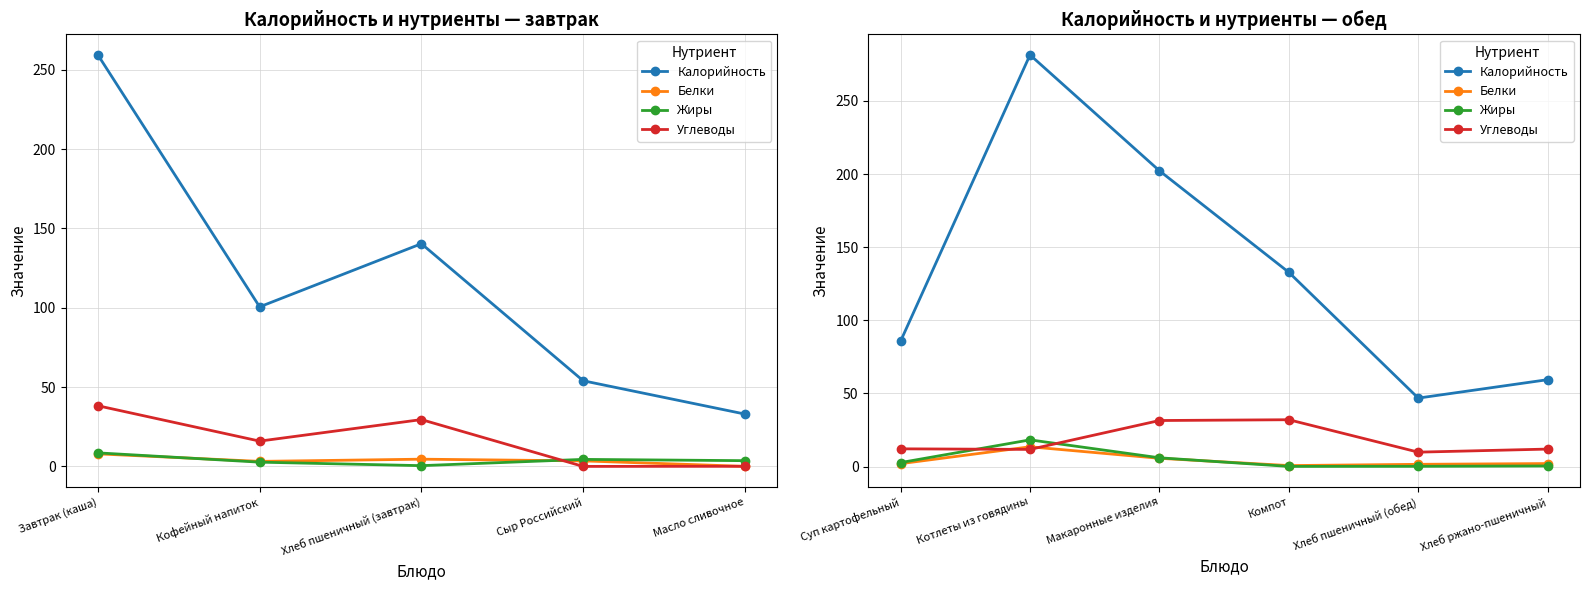

Does the chart display data point markers on the line(s)?

Yes